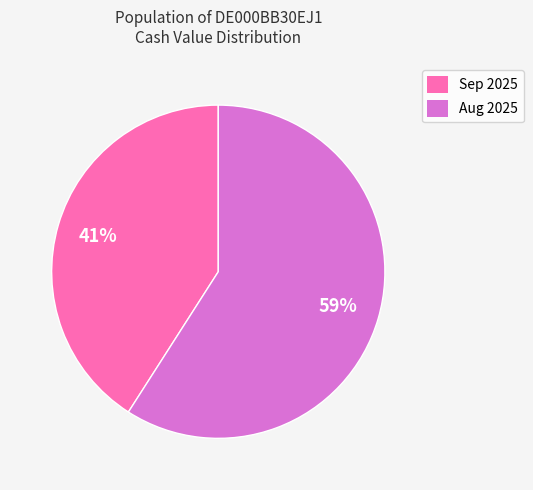

Which has a higher value, Sep 2025 or Aug 2025?

Aug 2025